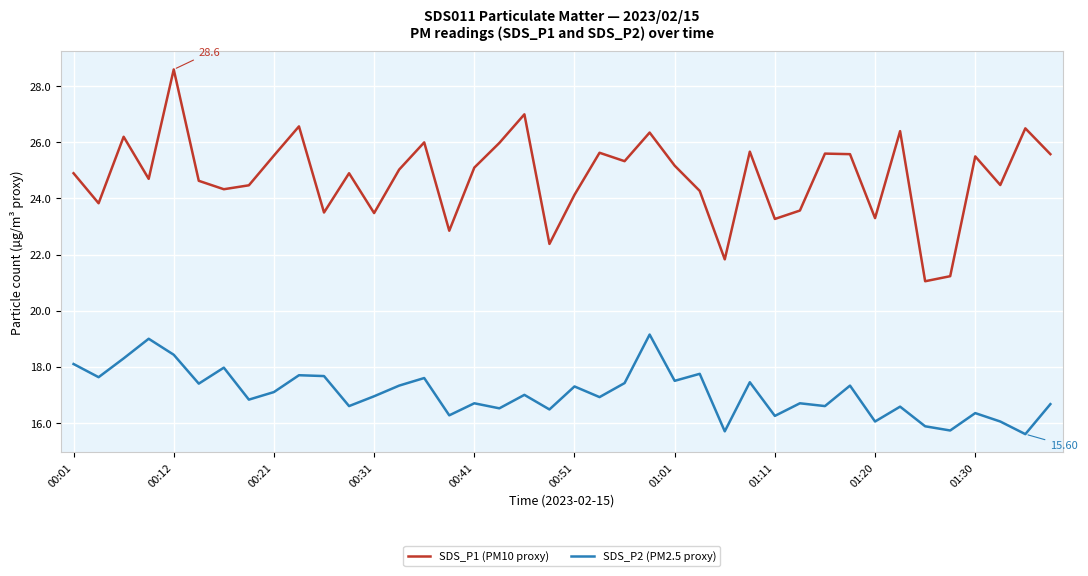

Which series has the largest range (max minus min)?

SDS_P1 (PM10 proxy)